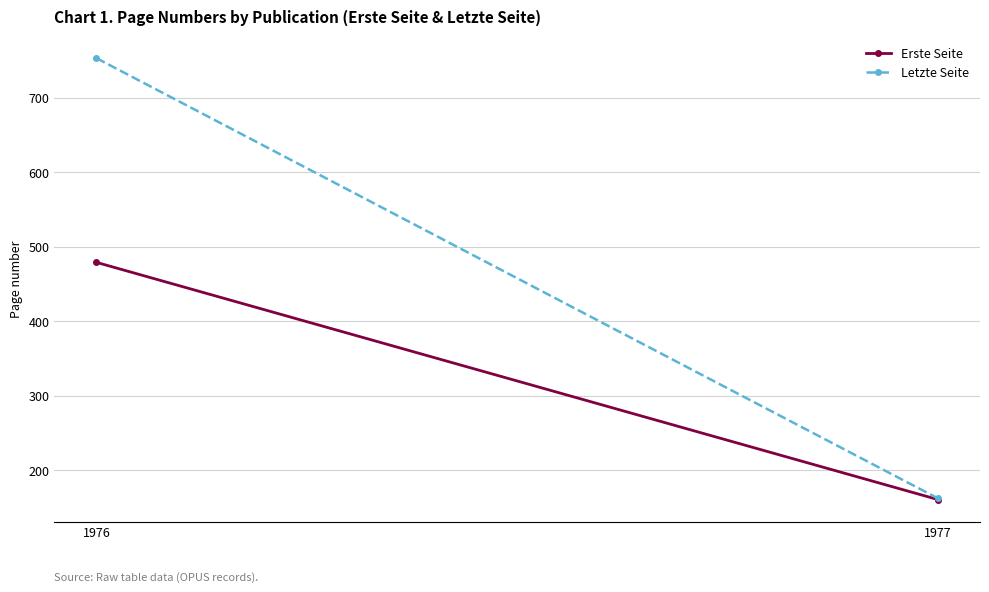

At 1977, list the series in order from largest to smallest.

Letzte Seite, Erste Seite